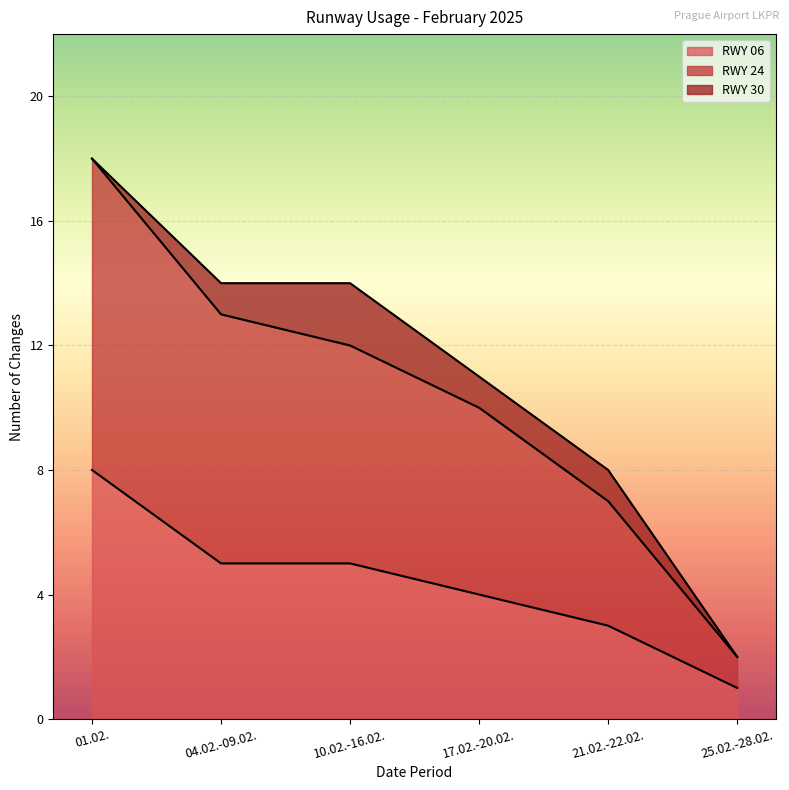

The RWY 06 series shows 5 at 04.02.-09.02.. True or false?

True